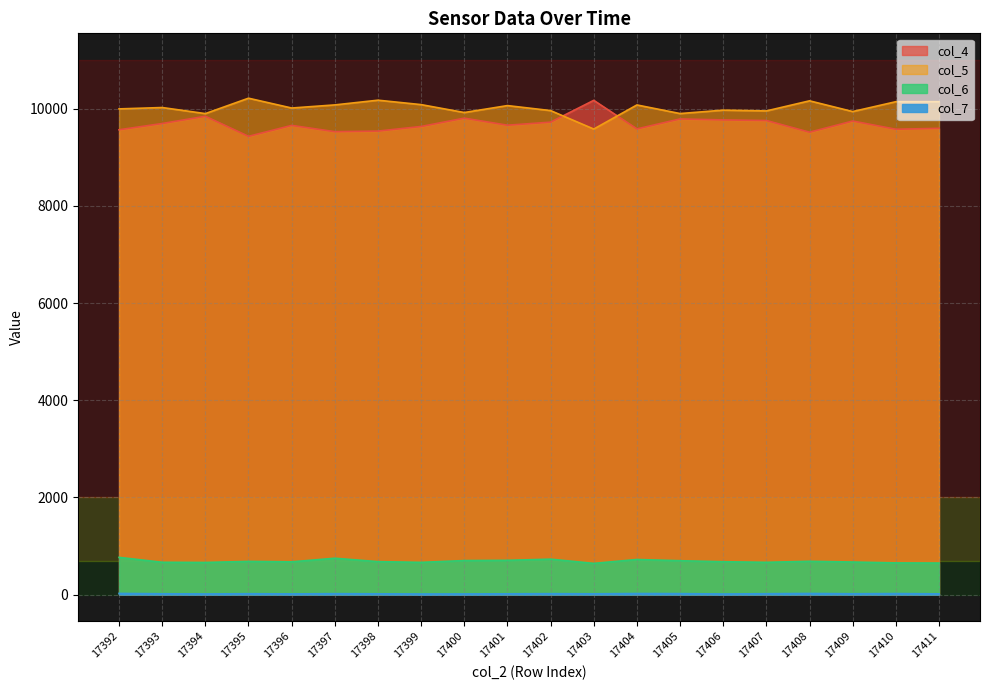

True or false: col_6 and col_5 cross at least once.

False